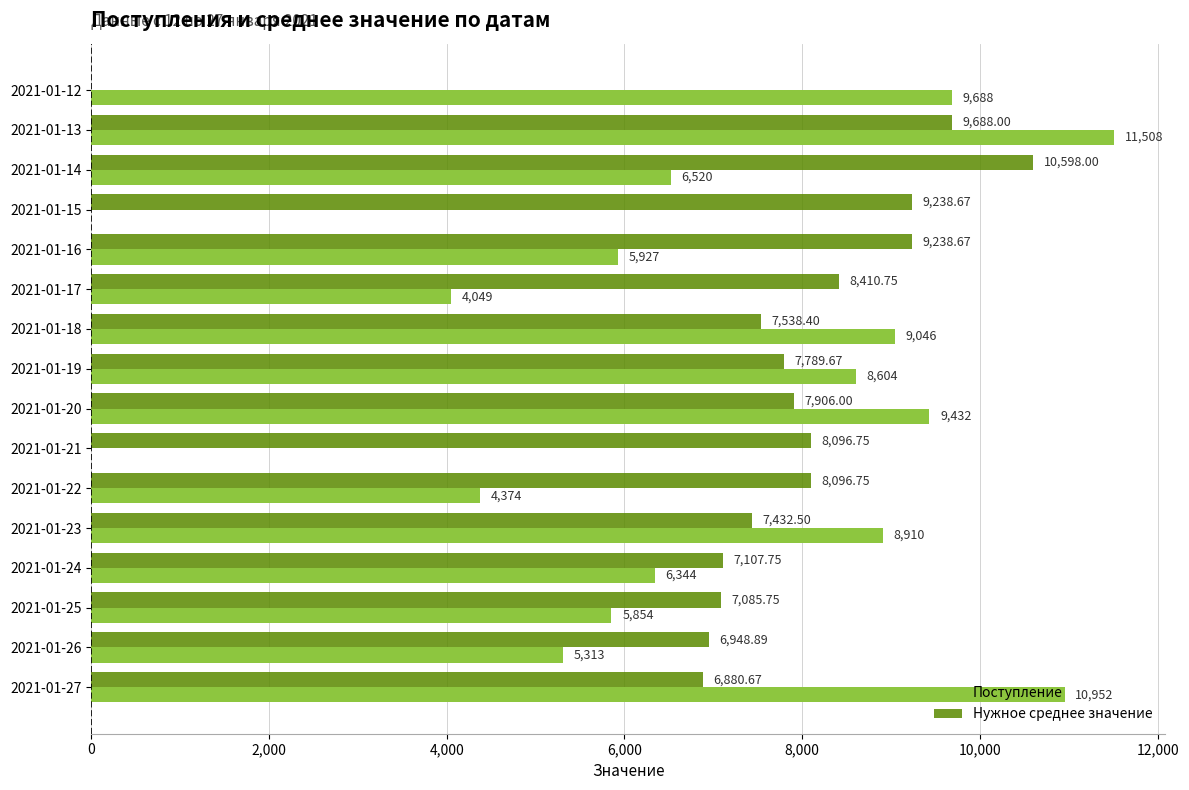

Which series has the largest total across all categories?

Нужное среднее значение